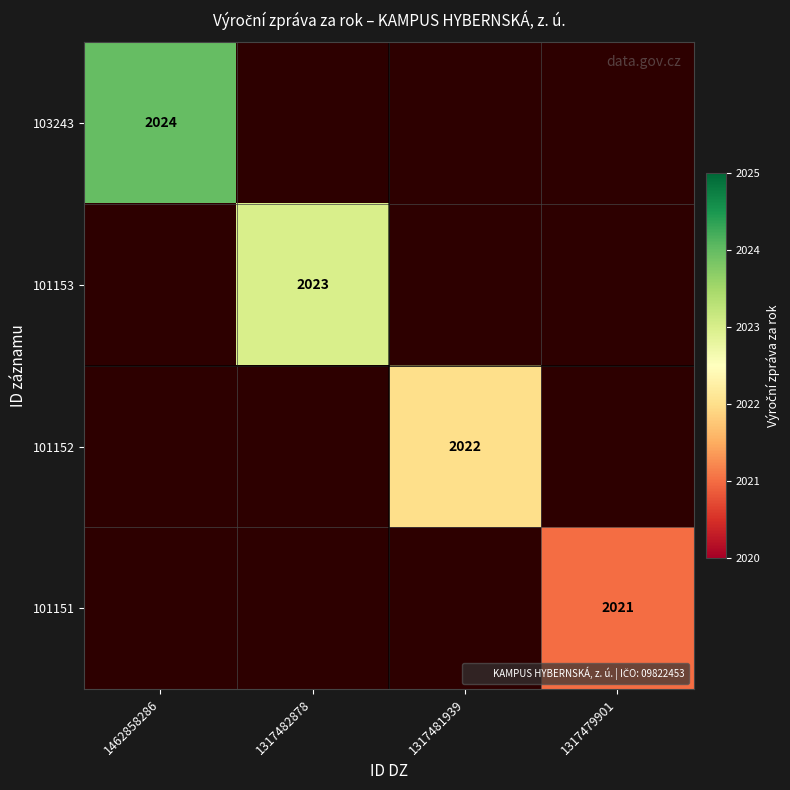

What is the minimum value shown in the chart?

2021.0